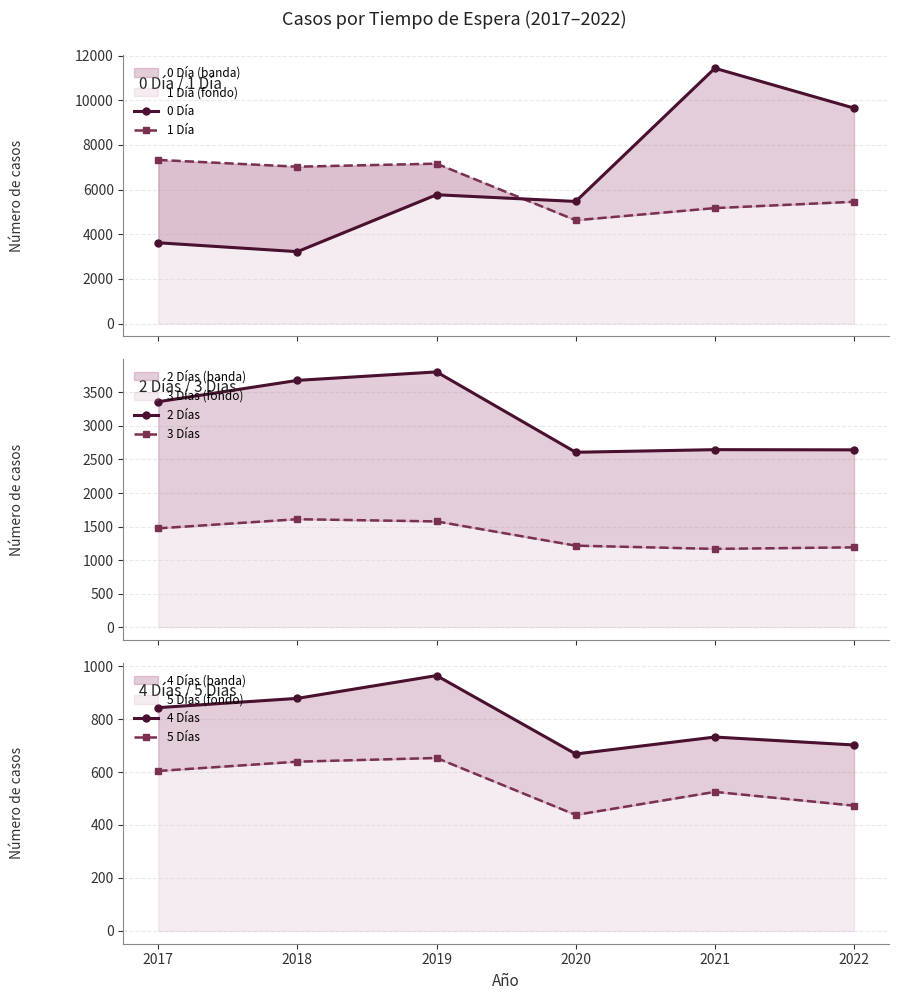

Reading right to left, list all the values displayed in this chart.

0 Día: 9645	11430	5468	5768	3221	3618
1 Día: 5454	5171	4626	7160	7024	7327
2 Días: 2643	2646	2607	3804	3678	3360
3 Días: 1191	1168	1216	1577	1610	1474
4 Días: 702	732	668	964	878	843
5 Días: 473	525	438	653	639	604